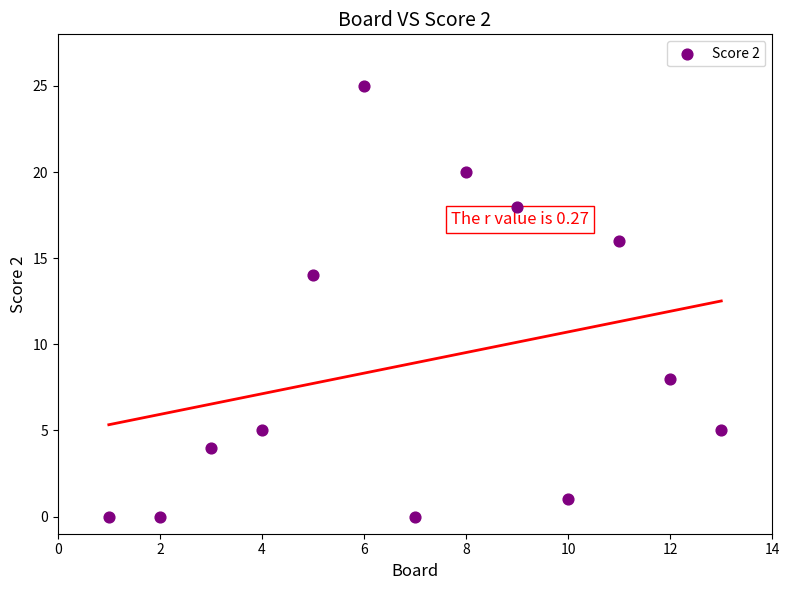

What is the range of X values (max minus min)?

12